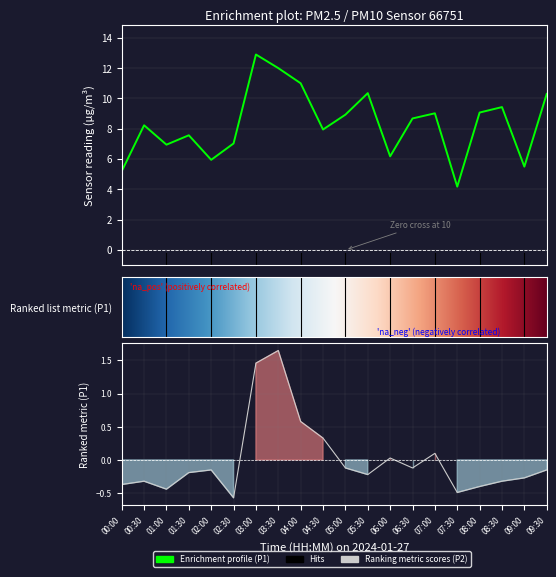

Where is the first local minimum for P1?

01:00